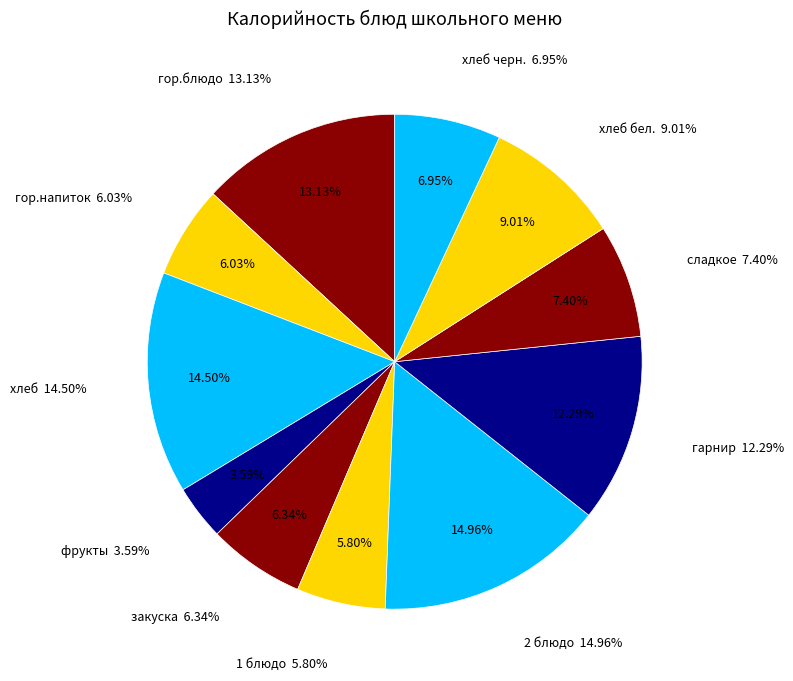

Which slice is the largest?

2 блюдо